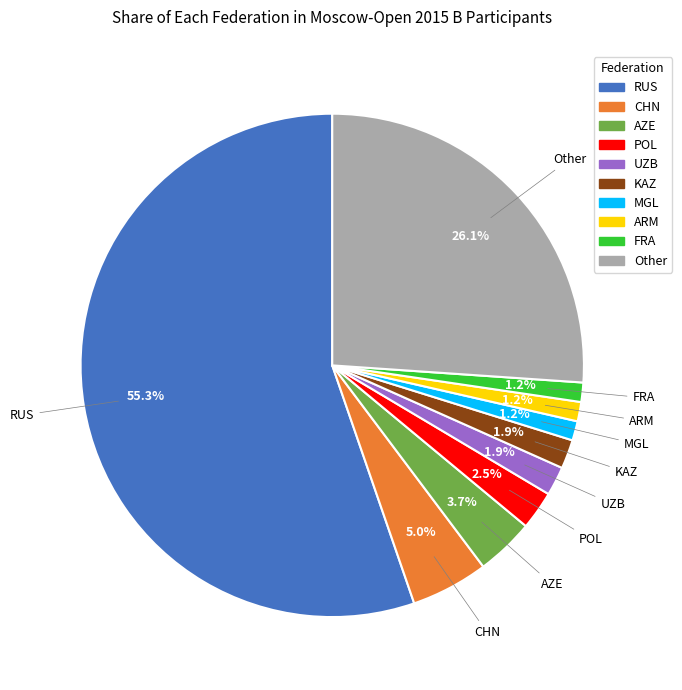

To the nearest percent, what is the difference between the MGL and Other slice percentages?

25%